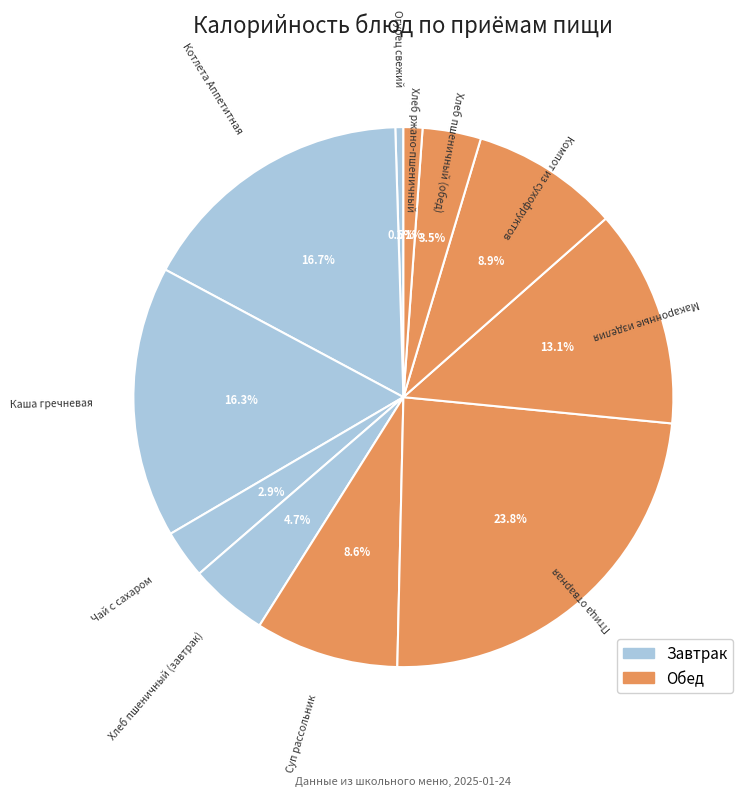

Is there any slice that represents more than half of the pie?

No